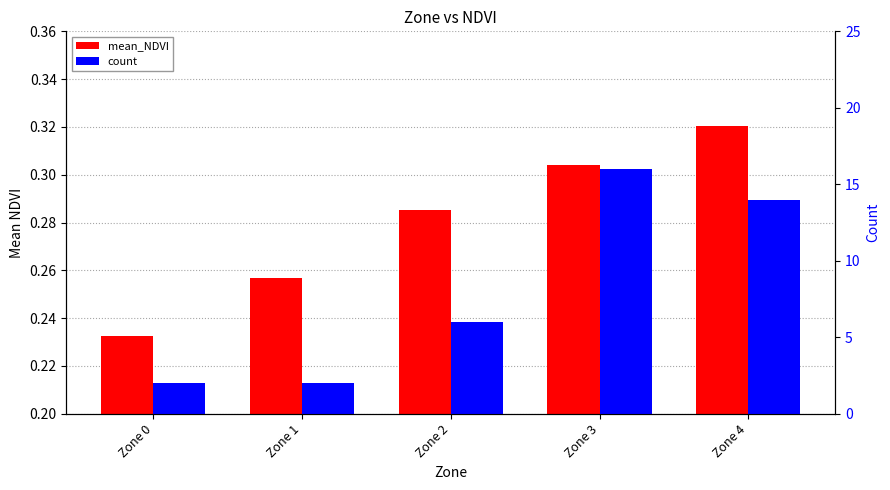

At which category is the sum across all series the highest?

Zone 3